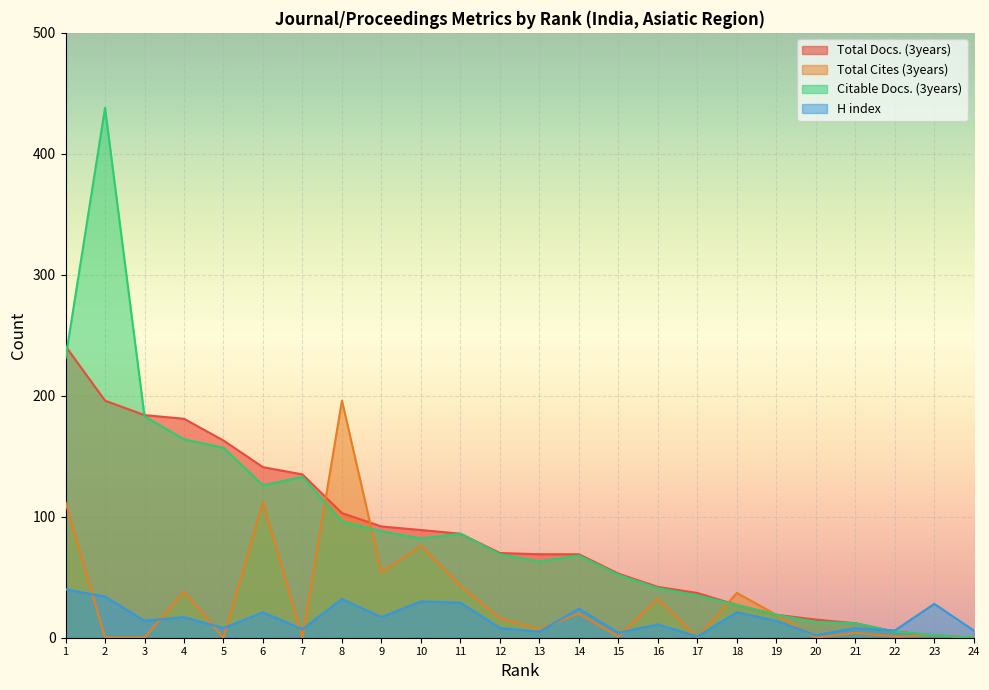

How many positive values does the Citable Docs. (3years) series have?

23